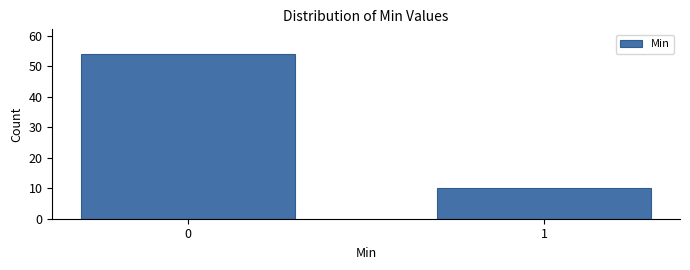

Reading right to left, extract all data points from this chart.

1=10	0=54